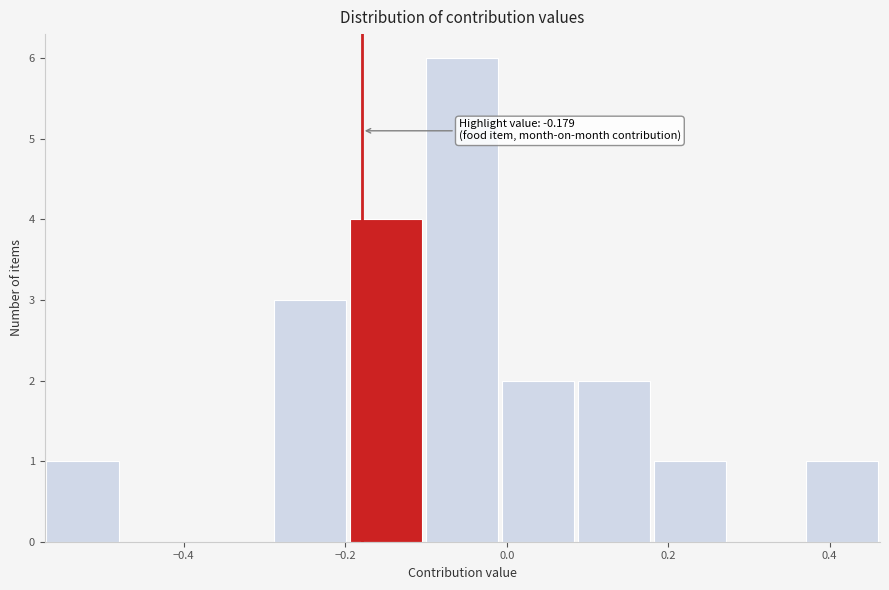

Which range on the x-axis has the tallest bar?

-0.10 to 0.00